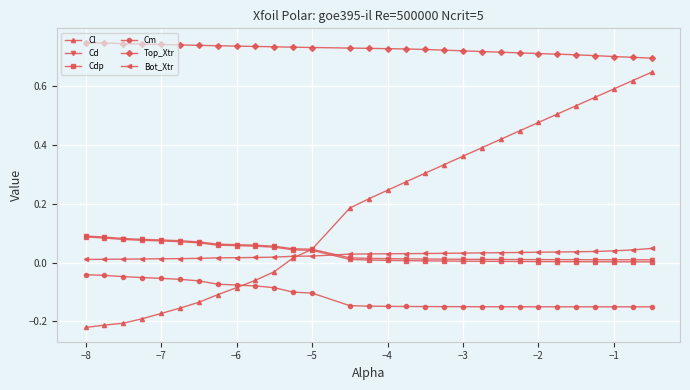

Does the chart display data point markers on the line(s)?

Yes